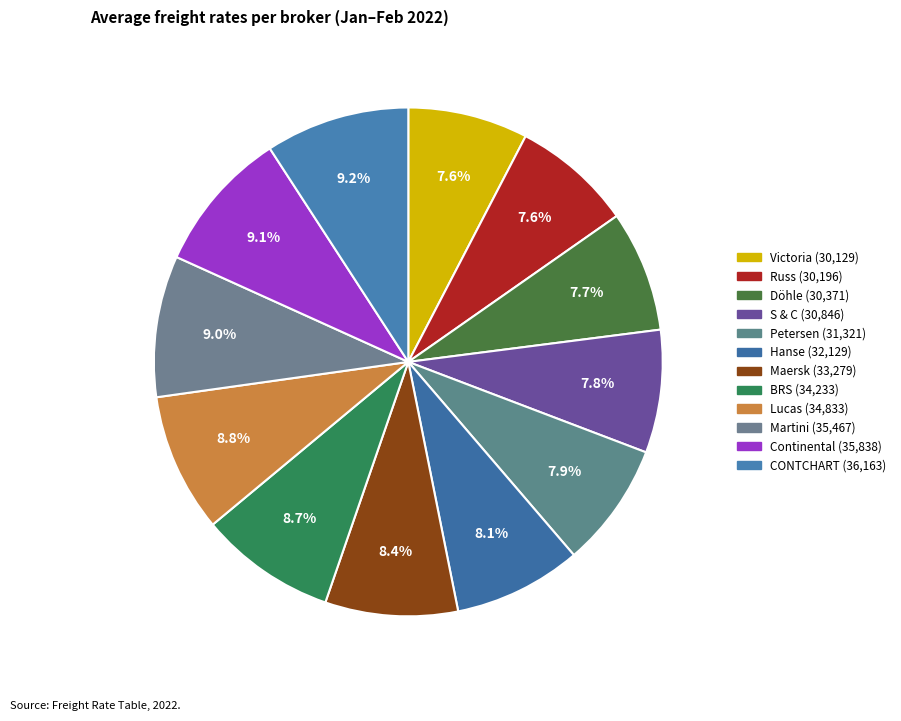

How many segments does this pie chart have?

12